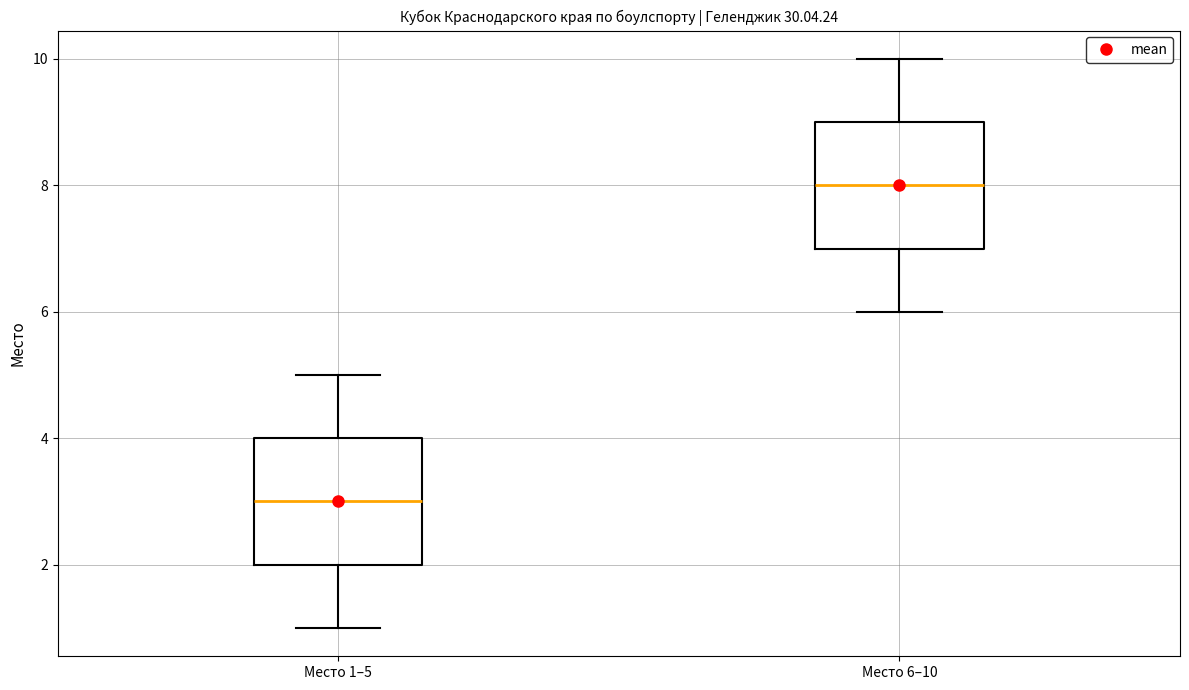

Where does the median line of the box for Место 1–5 sit on the y-axis? The values are not printed on the chart, so give them approximately, as read against the axis.

3